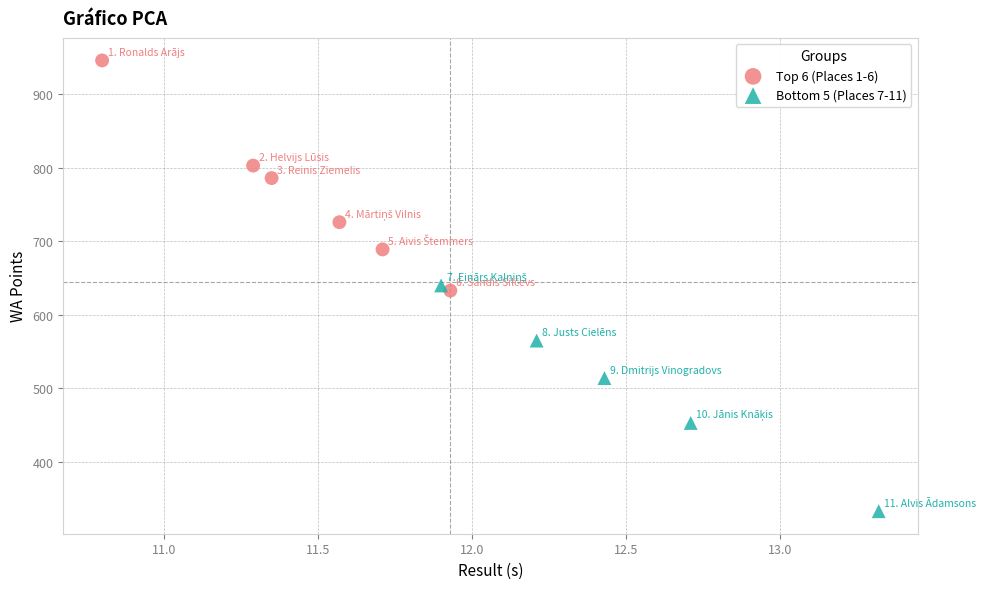

Which series contains the highest Y value?

Top 6 (Places 1-6)